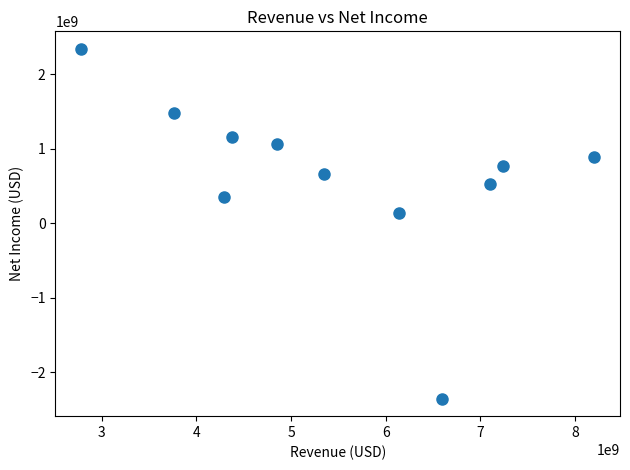

What is the average Y value?

636909091